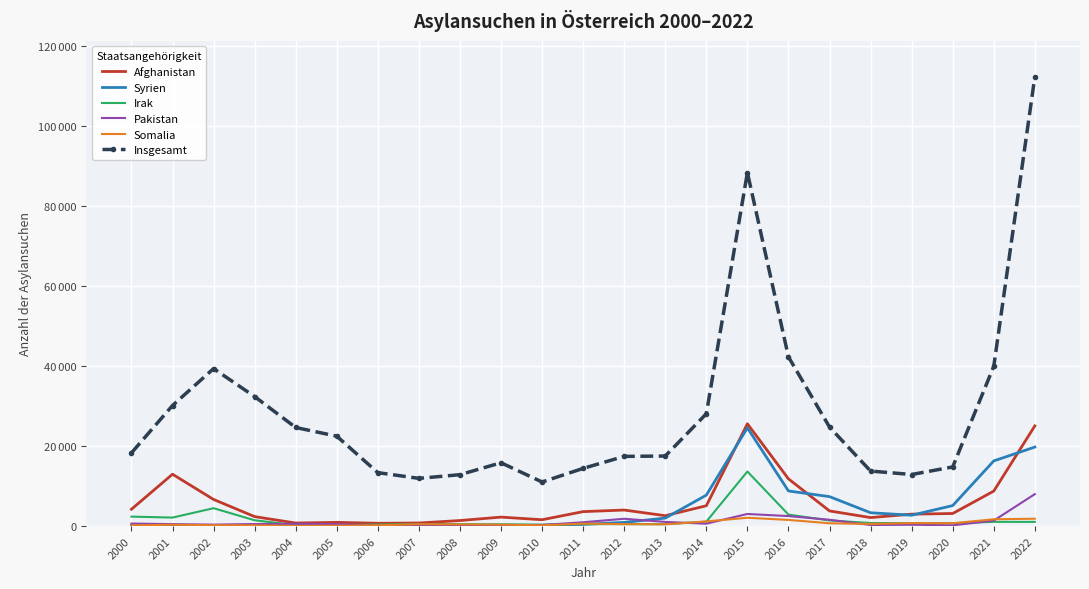

Which series has the largest total across all categories?

Insgesamt